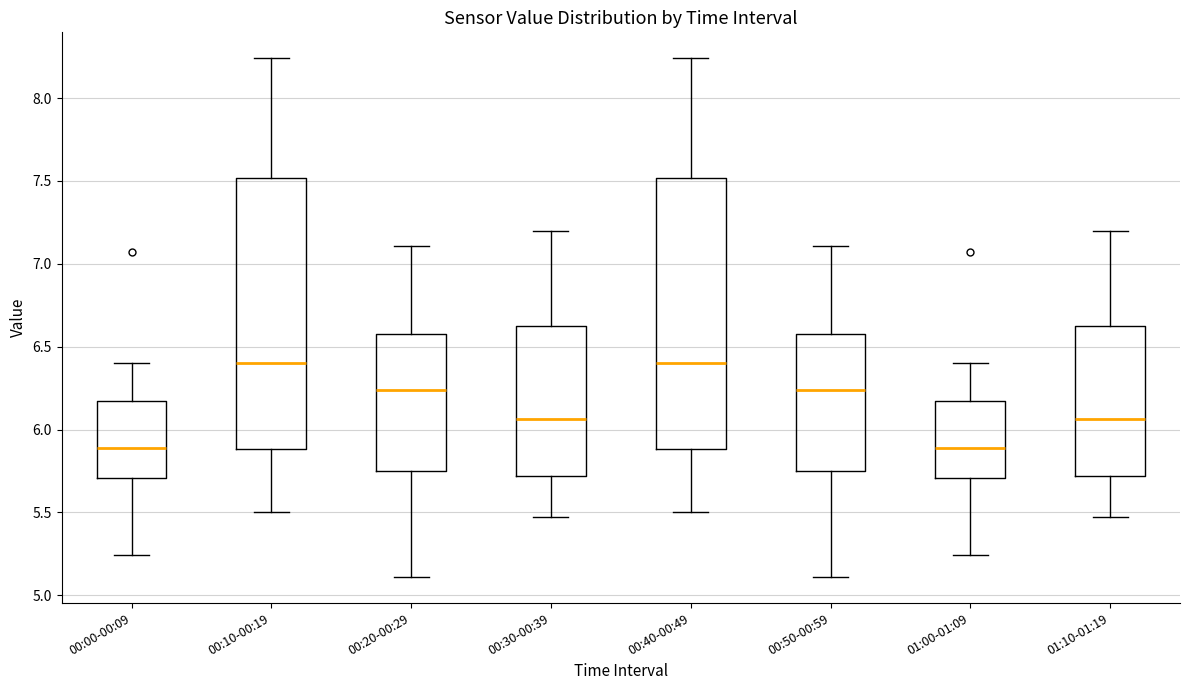

Reading left to right, read every box against the y-axis: the position of its median line, the range the box covers, and the ends of its whiskers. The values are not printed on the chart, so give them approximately, as read against the axis.

00:00-00:09: median 5.90, box 5.70 to 6.15, whiskers 5.25 to 6.40
00:10-00:19: median 6.40, box 5.90 to 7.50, whiskers 5.50 to 8.25
00:20-00:29: median 6.25, box 5.75 to 6.60, whiskers 5.10 to 7.10
00:30-00:39: median 6.05, box 5.70 to 6.60, whiskers 5.45 to 7.20
00:40-00:49: median 6.40, box 5.90 to 7.50, whiskers 5.50 to 8.25
00:50-00:59: median 6.25, box 5.75 to 6.60, whiskers 5.10 to 7.10
01:00-01:09: median 5.90, box 5.70 to 6.15, whiskers 5.25 to 6.40
01:10-01:19: median 6.05, box 5.70 to 6.60, whiskers 5.45 to 7.20